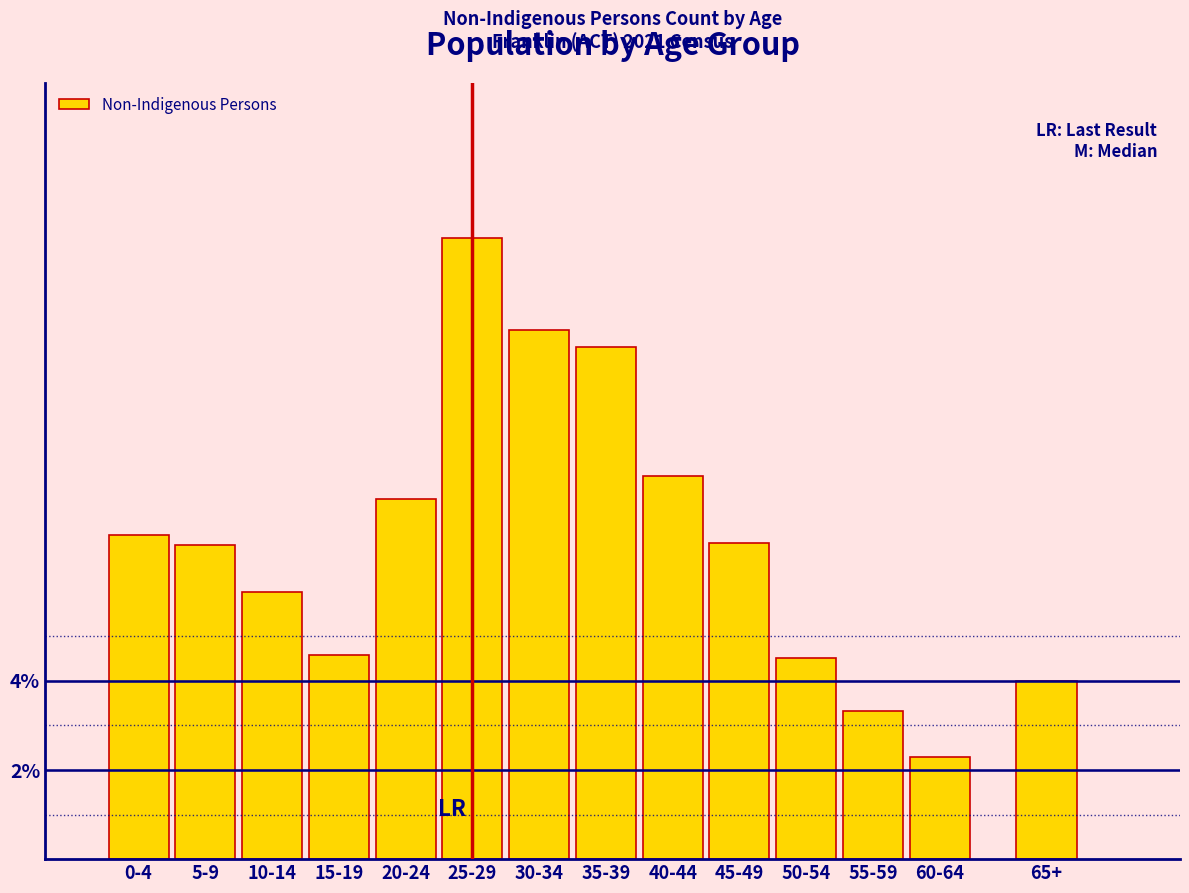

Between 25-29 and 55-59, which is larger?

25-29